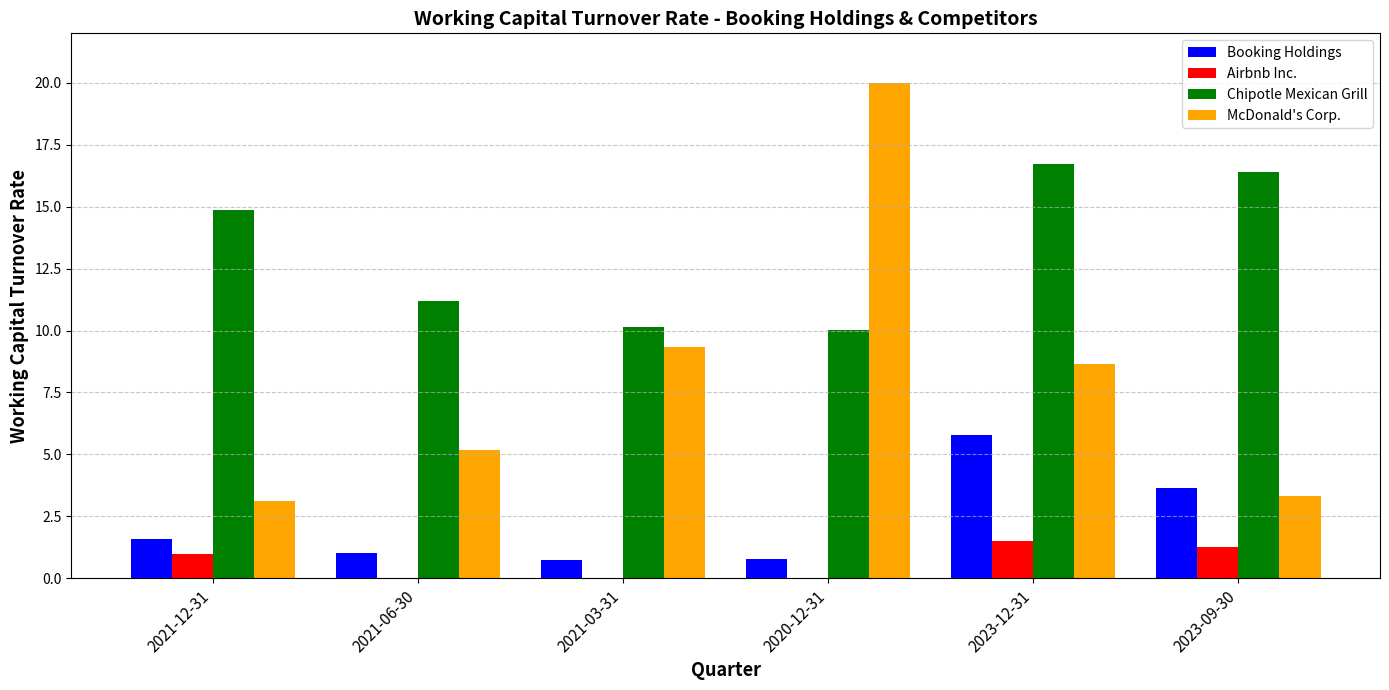

At which label does Chipotle Mexican Grill first exceed 14?

2021-12-31